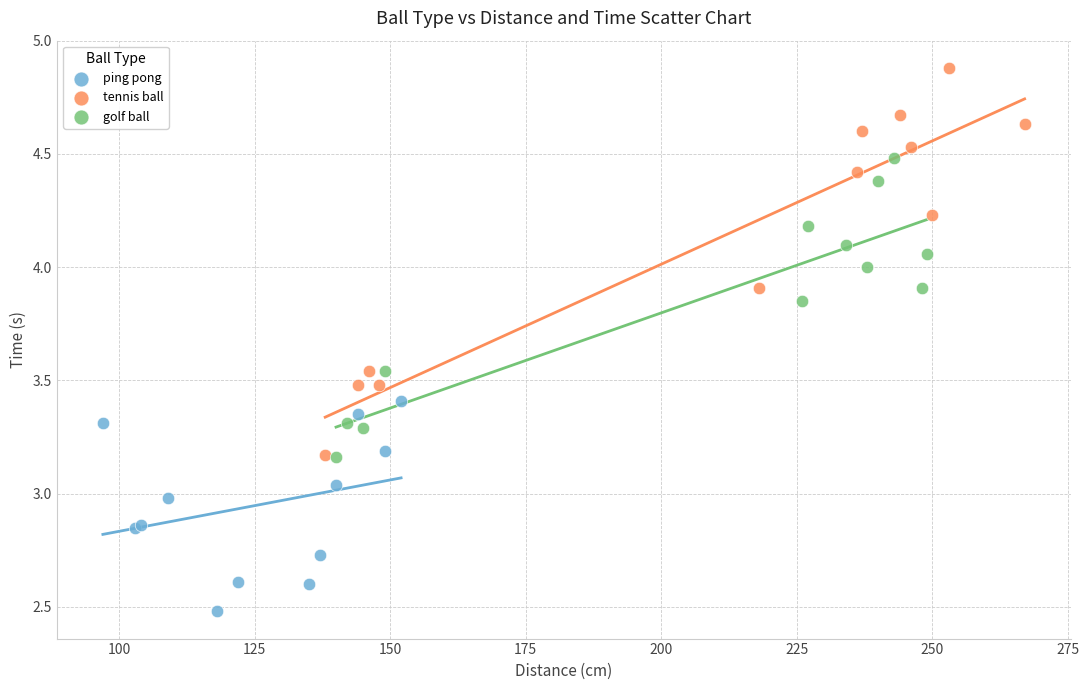

Which series contains the highest Y value?

tennis ball